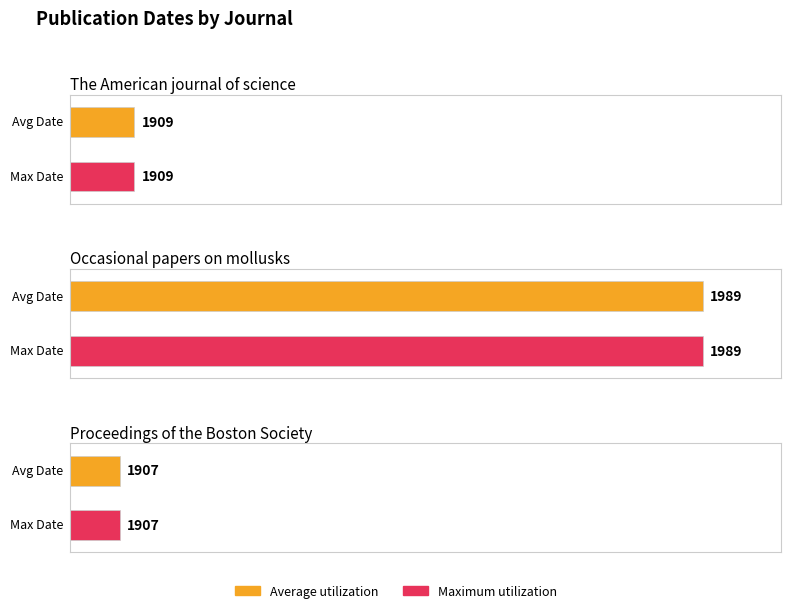

List the series in order of their peak value, lowest first.

Average utilization, Maximum utilization